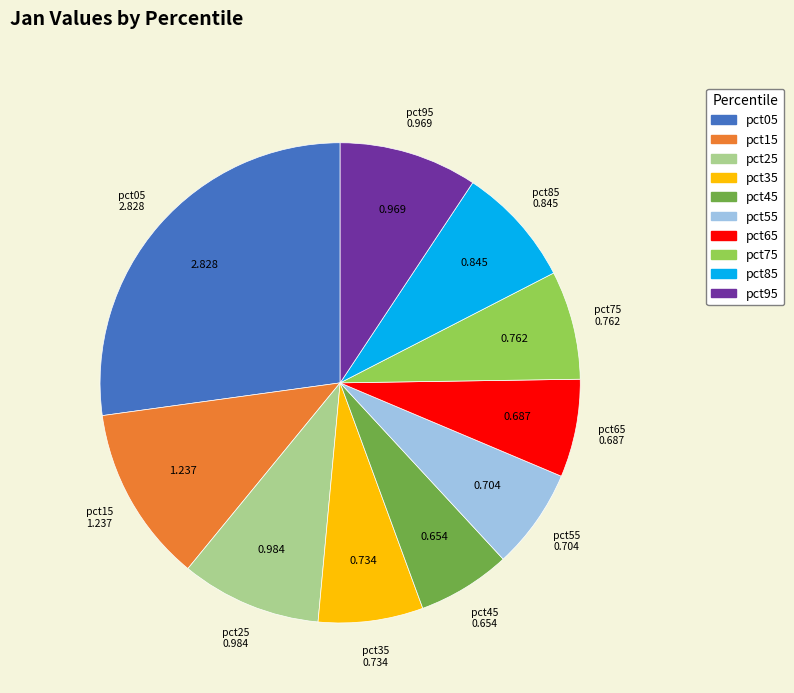

Between pct25 and pct15, which is larger?

pct15